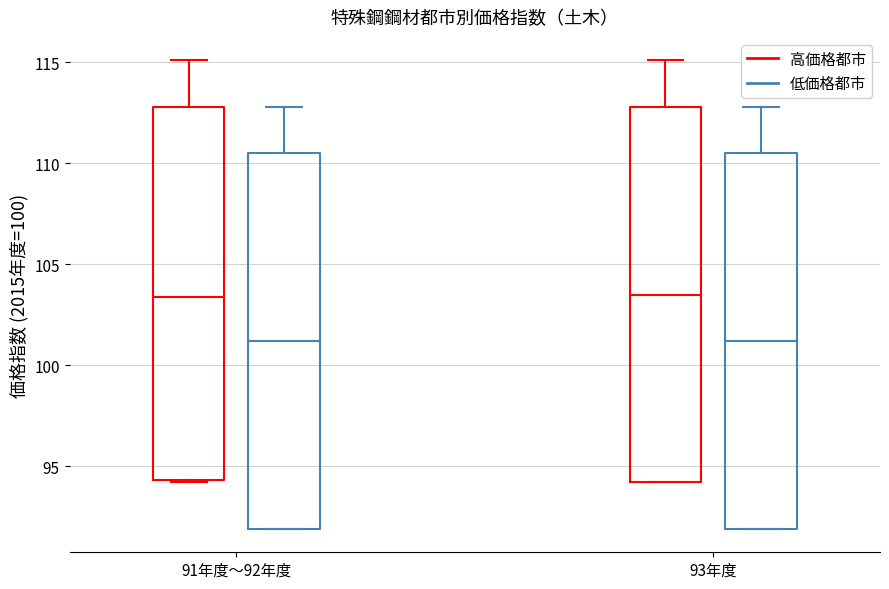

Reading left to right, read every box against the y-axis: the position of its median line, the range the box covers, and the ends of its whiskers. The values are not printed on the chart, so give them approximately, as read against the axis.

91年度〜92年度 (高価格都市): median 103.5, box 94.5 to 113.0, whiskers 94.0 to 115.0
91年度〜92年度 (低価格都市): median 101.0, box 92.0 to 110.5, whiskers 92.0 to 113.0
93年度 (高価格都市): median 103.5, box 94.0 to 113.0, whiskers 94.0 to 115.0
93年度 (低価格都市): median 101.0, box 92.0 to 110.5, whiskers 92.0 to 113.0